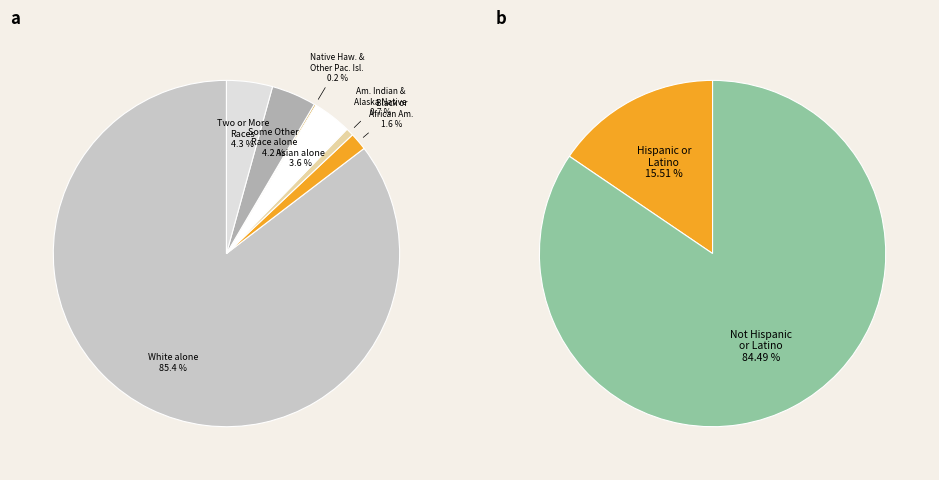

Which category has the biggest portion of the pie?

White alone